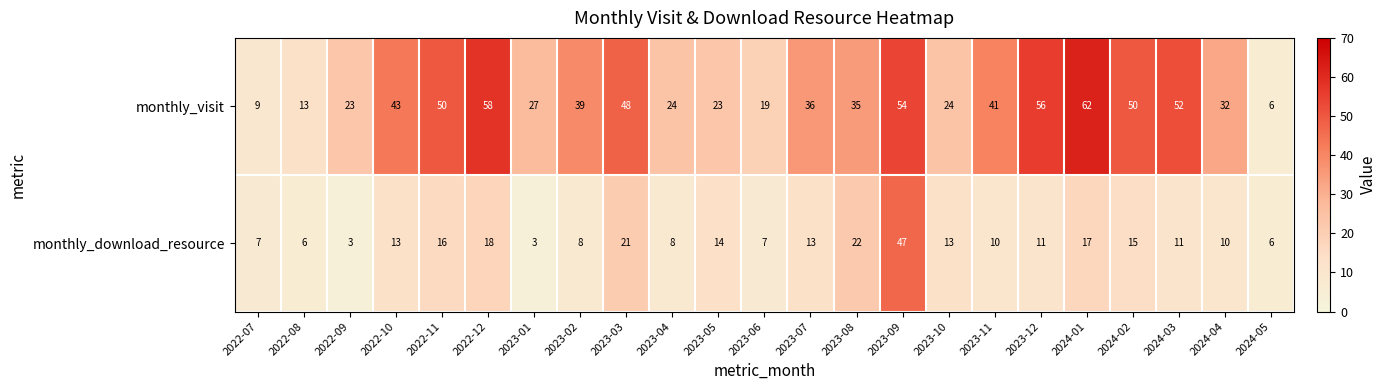

At which category is the sum across all series the highest?

2023-09